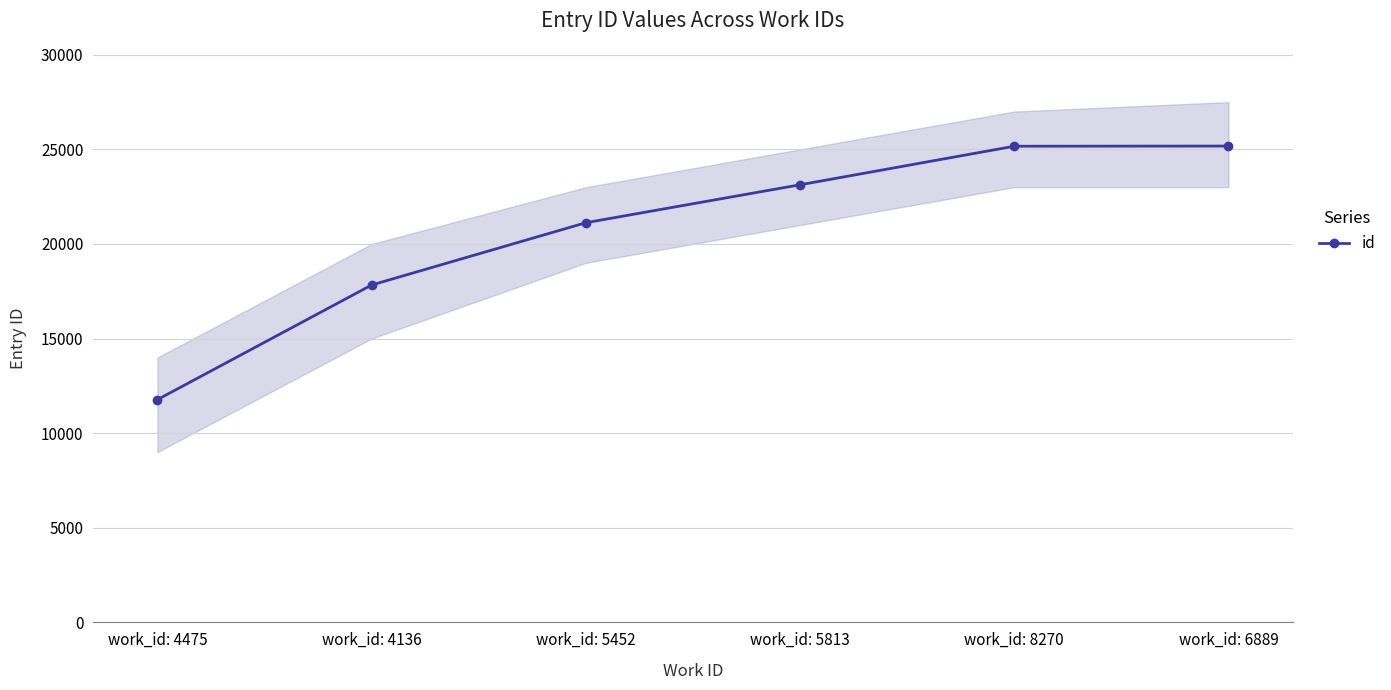

Count the number of data series in this chart.

1